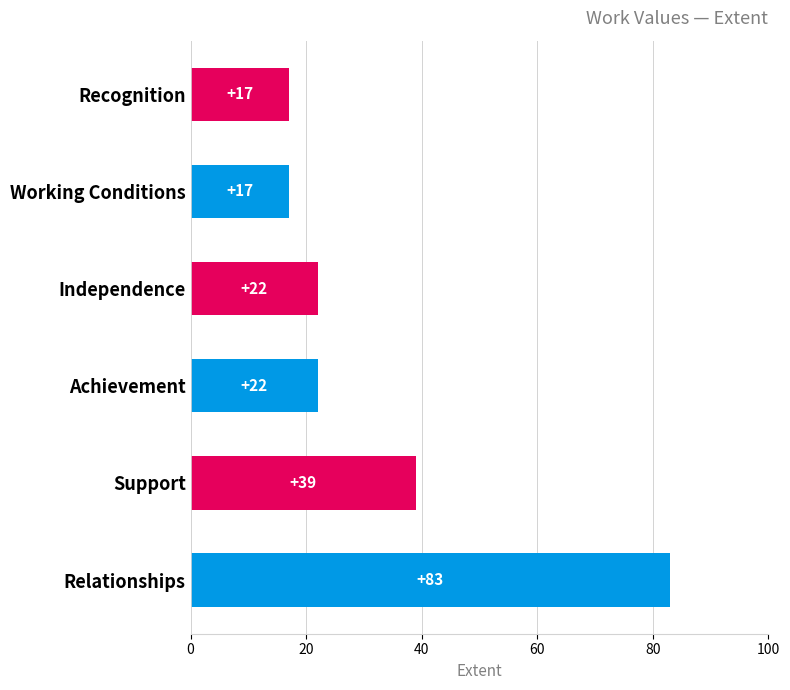

What is the smallest value displayed?

17